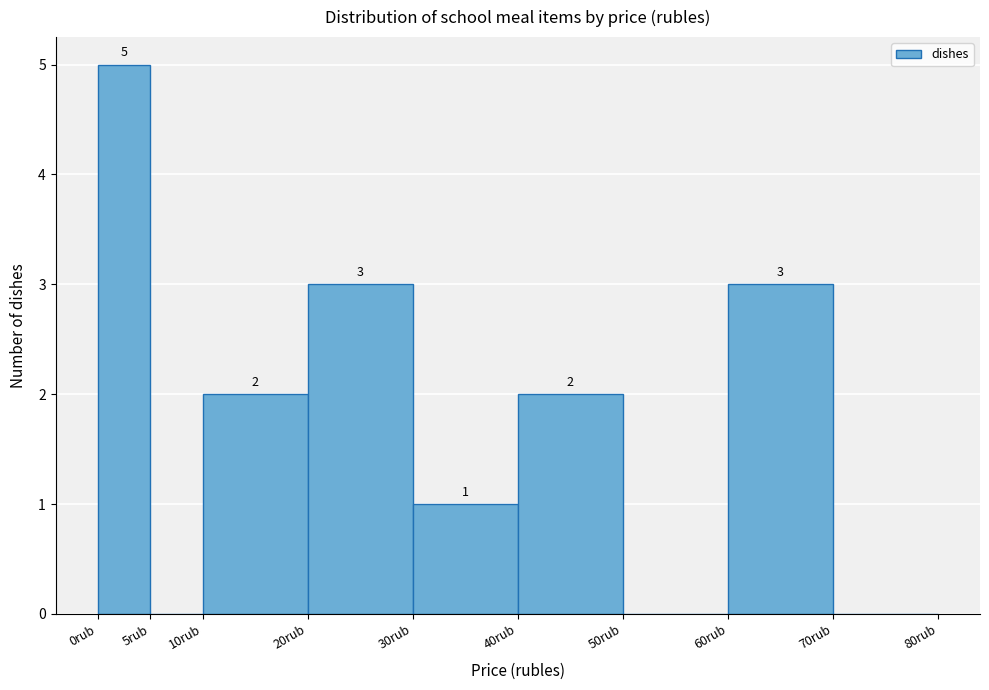

Which range on the x-axis has the tallest bar?

0 to 5